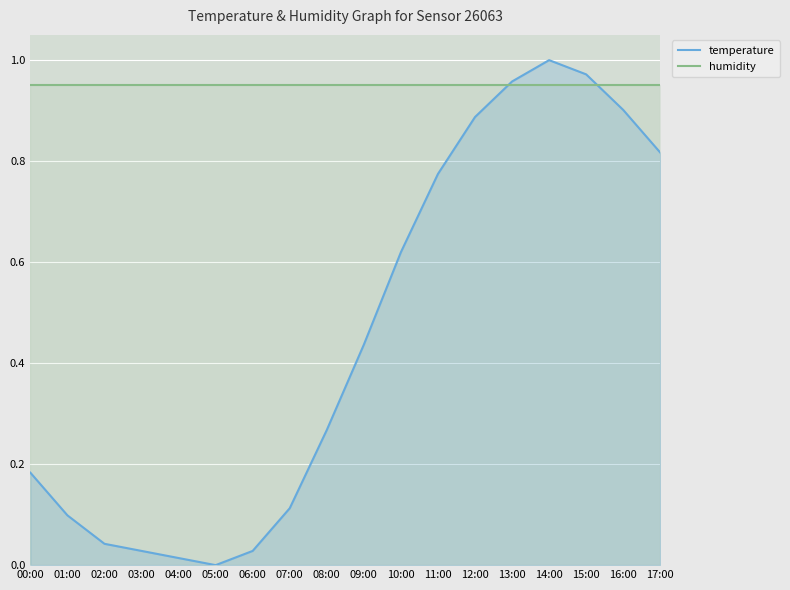

At which category is the sum across all series the highest?

14:00